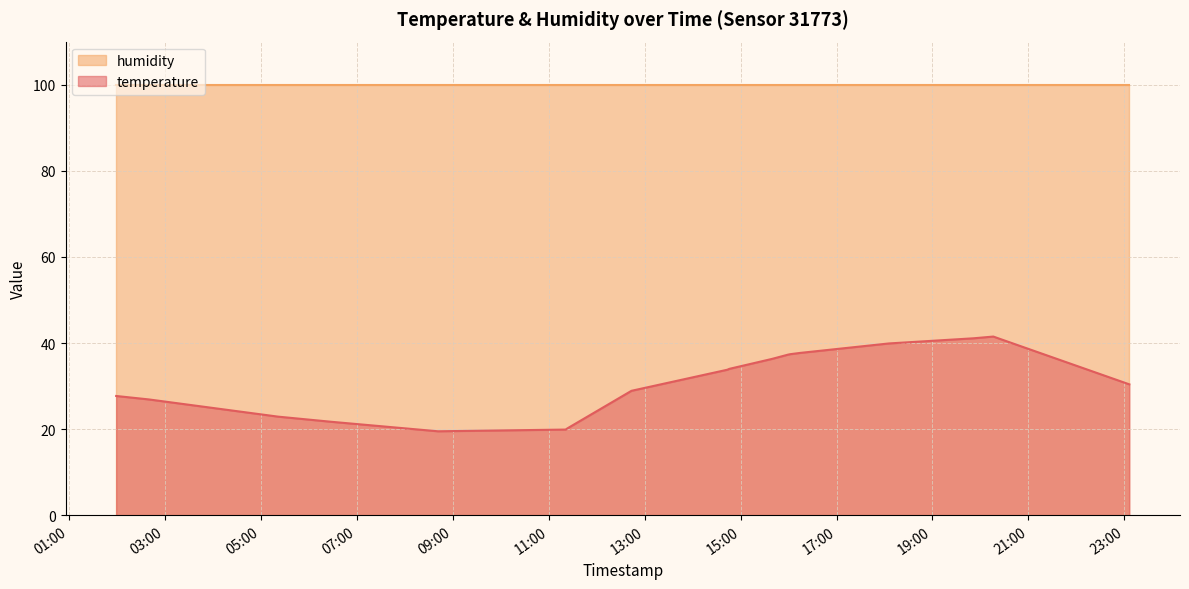

What is the average value?

31.0